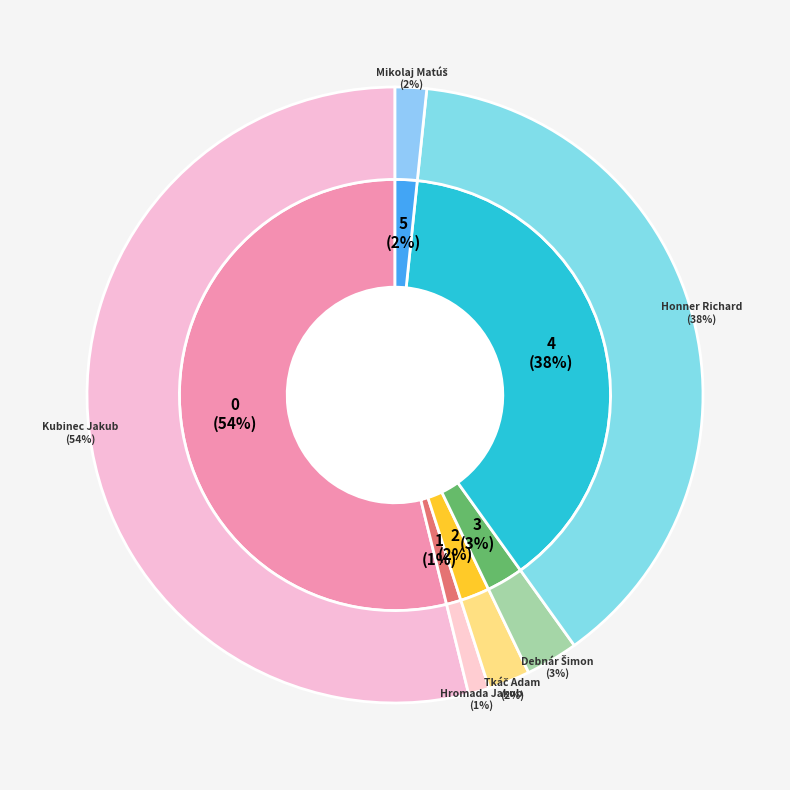

To the nearest percent, what percentage of the pie is Debnár Šimon?

3%